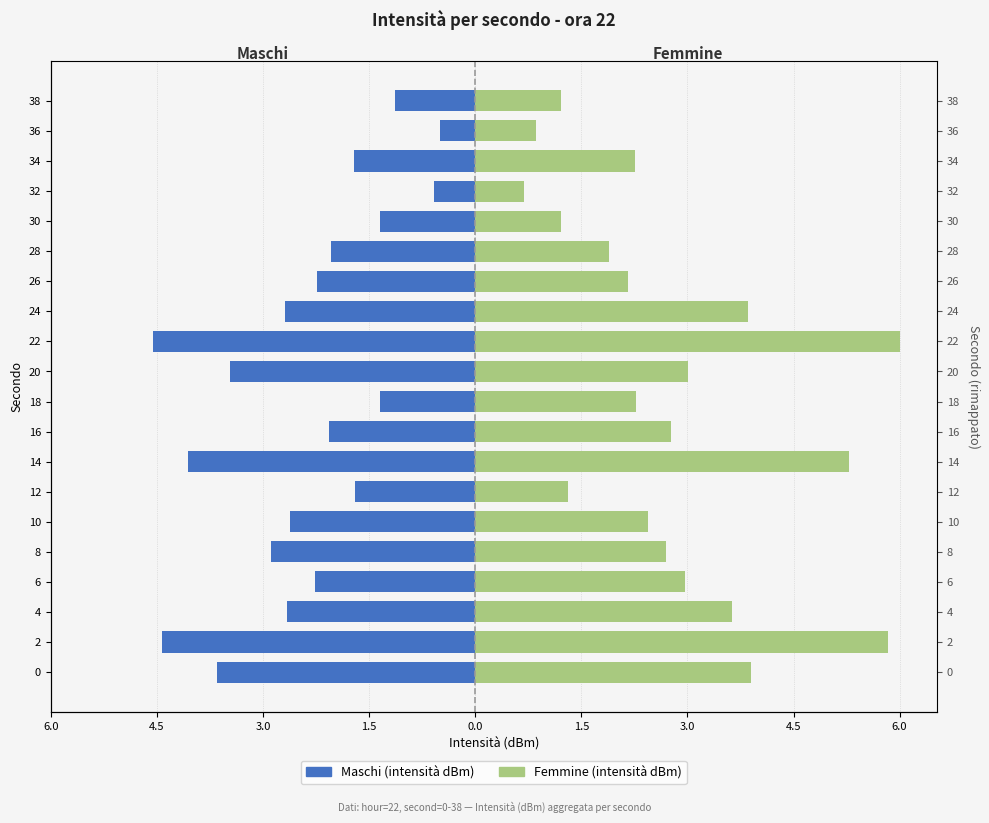

Is it true that Intensità (ora 22) equals -3.4 at 6?

False